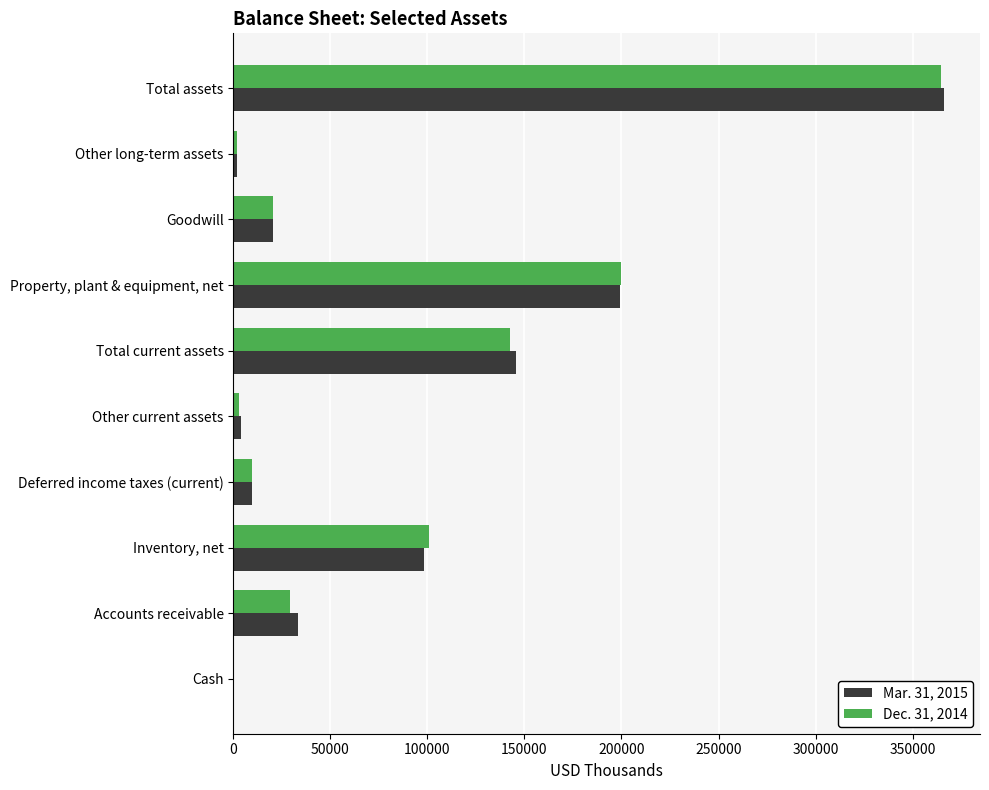

Is the value of Mar. 31, 2015 at Other current assets greater than the value of Dec. 31, 2014 at Accounts receivable?

No